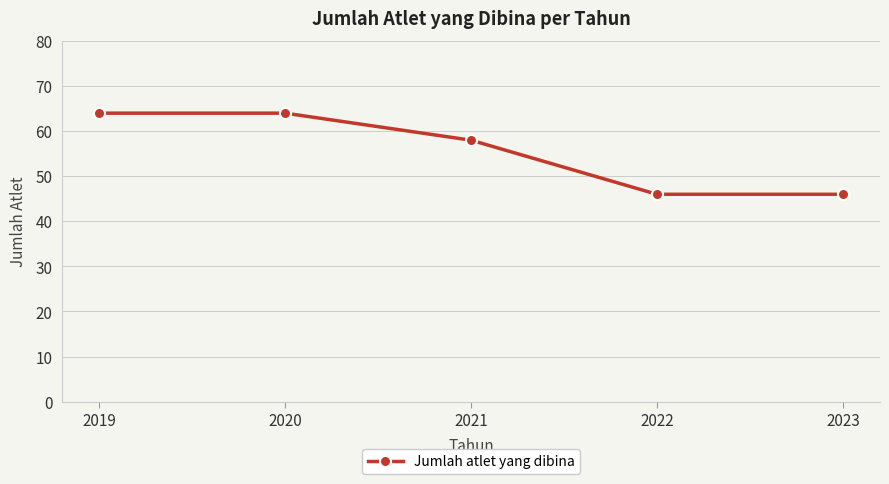

How many values are between 46 and 64?

5